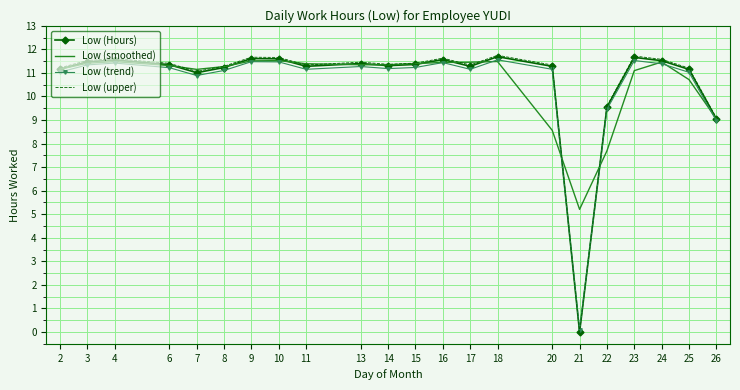

What is the total value across all series at 18?

46.5